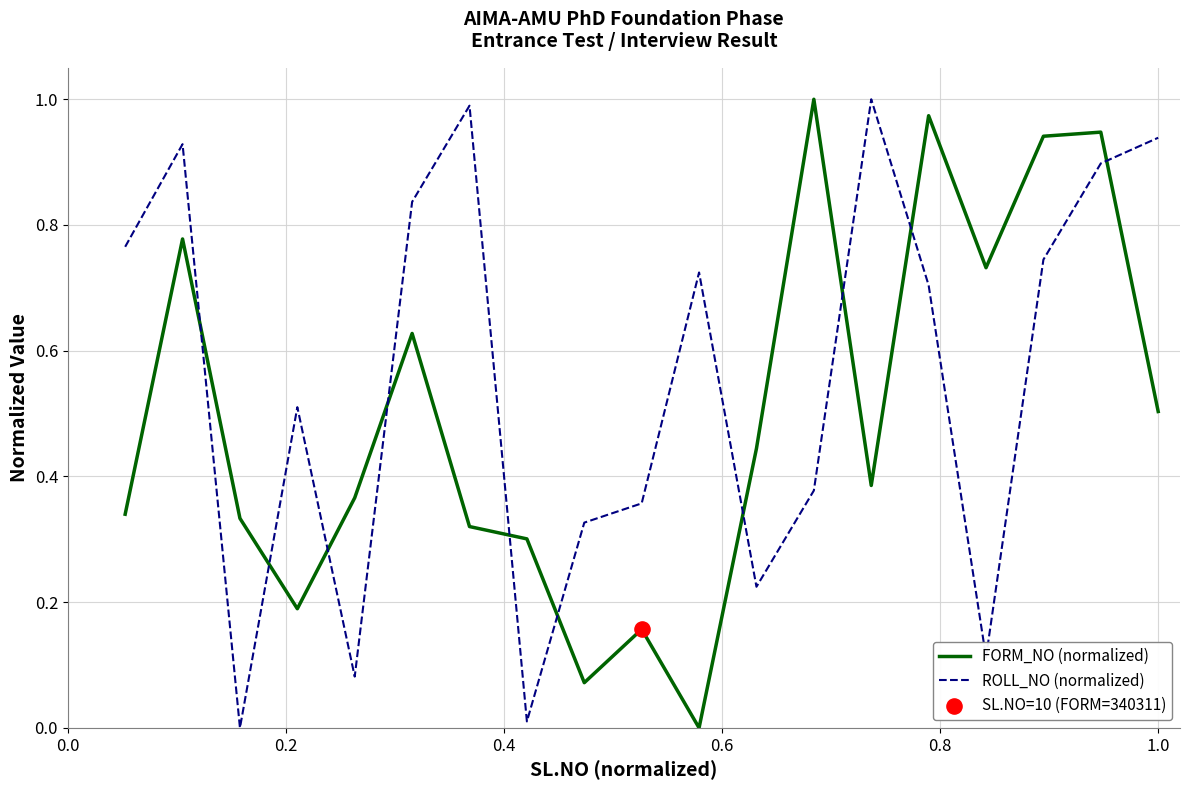

Which series has the largest total across all categories?

ROLL_NO (normalized)